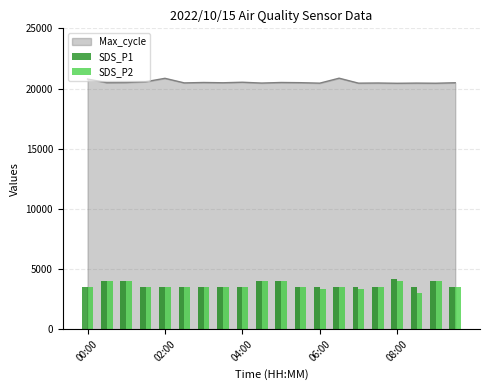

The value of Max_cycle at 02:00 is 20847. True or false?

True